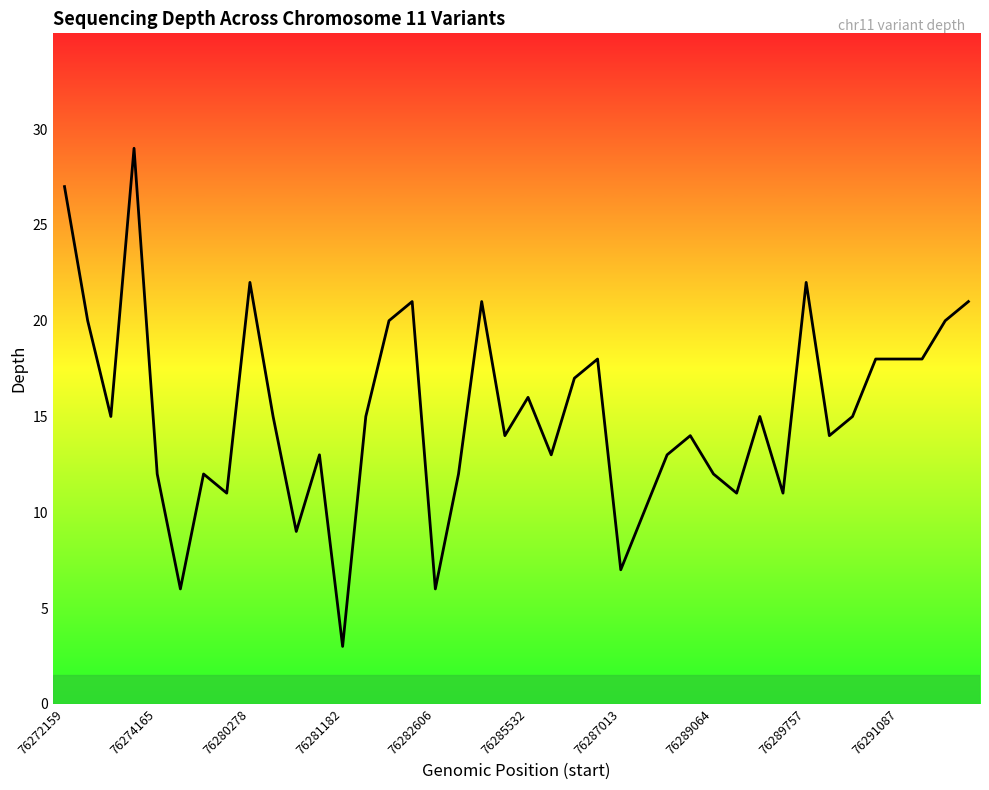

Where does the data first go above 15?

76272159